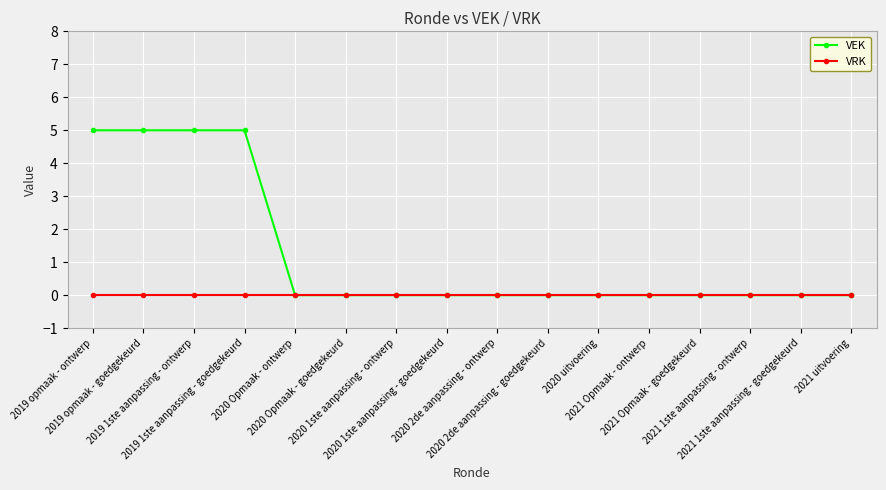

True or false: VEK has a value of 0 at 2020 2de aanpassing - ontwerp.

True